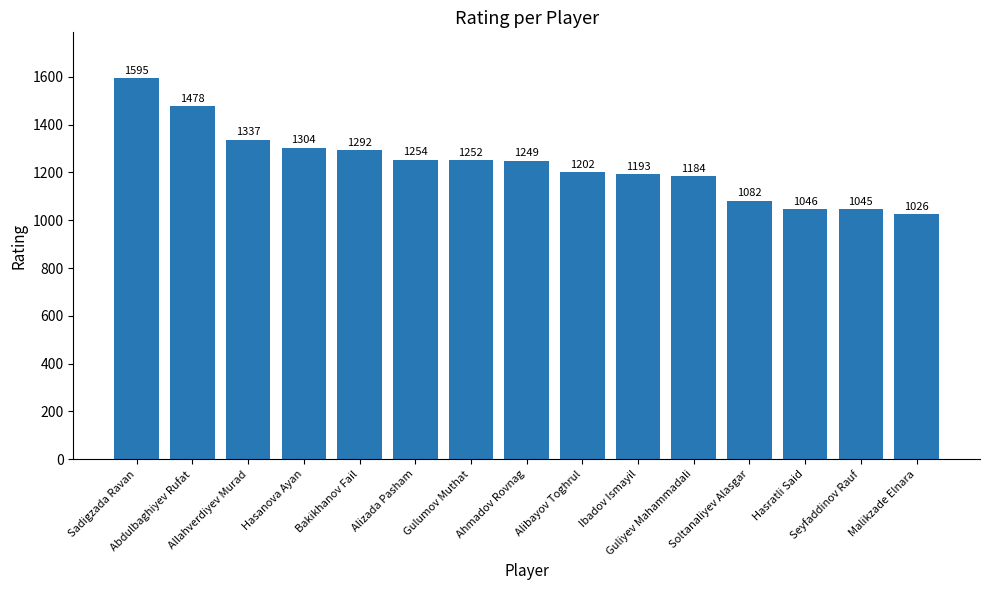

What is the change in value from Allahverdiyev Murad to Gulumov Muthat?

-85